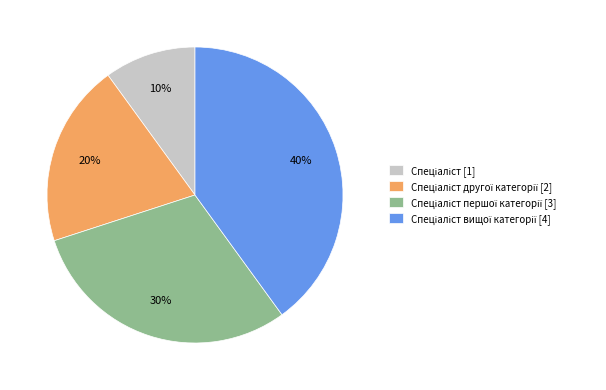

To the nearest percent, what is the average slice percentage?

25%